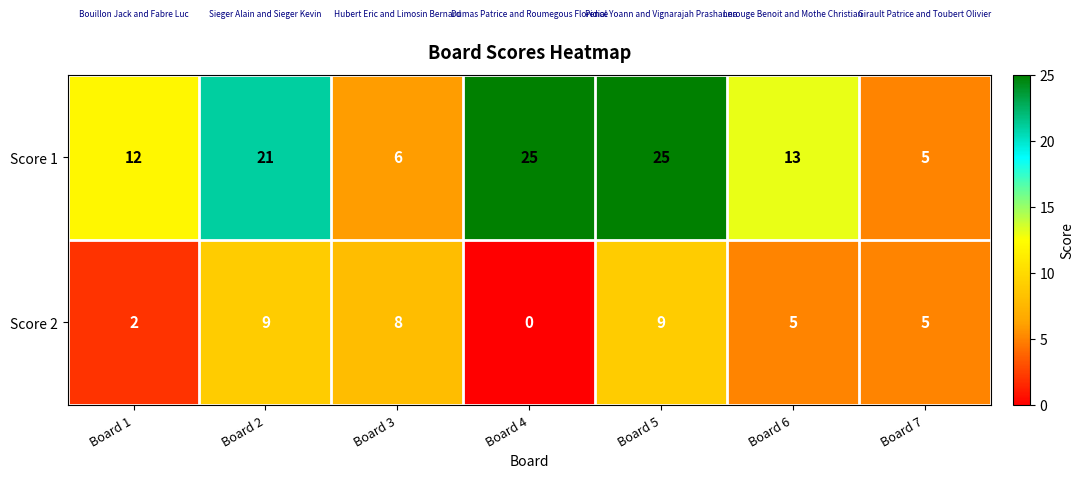

How many values in the Score 1 series are below 13?

3